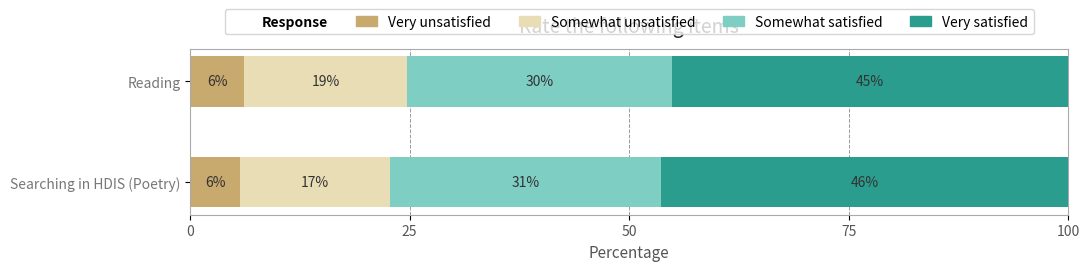

True or false: Very unsatisfied has a value of 1.7 at Reading.

False